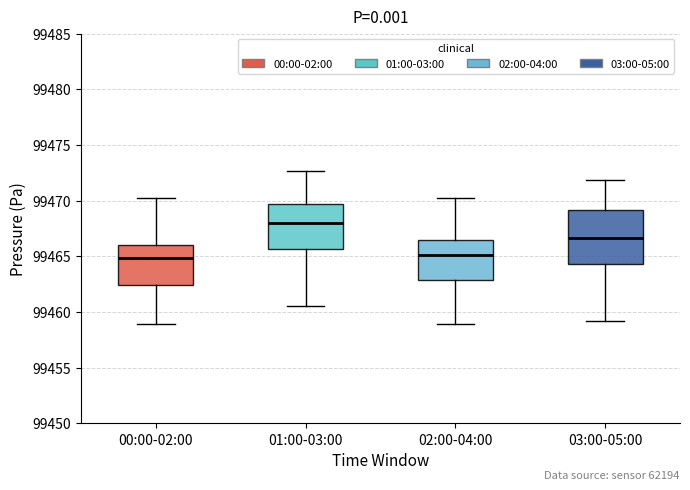

Reading left to right, read every box against the y-axis: the position of its median line, the range the box covers, and the ends of its whiskers. The values are not printed on the chart, so give them approximately, as read against the axis.

00:00-02:00: median 99465.0, box 99462.5 to 99466.0, whiskers 99459.0 to 99470.0
01:00-03:00: median 99468.0, box 99465.5 to 99469.5, whiskers 99460.5 to 99472.5
02:00-04:00: median 99465.0, box 99463.0 to 99466.5, whiskers 99459.0 to 99470.0
03:00-05:00: median 99466.5, box 99464.5 to 99469.0, whiskers 99459.0 to 99472.0